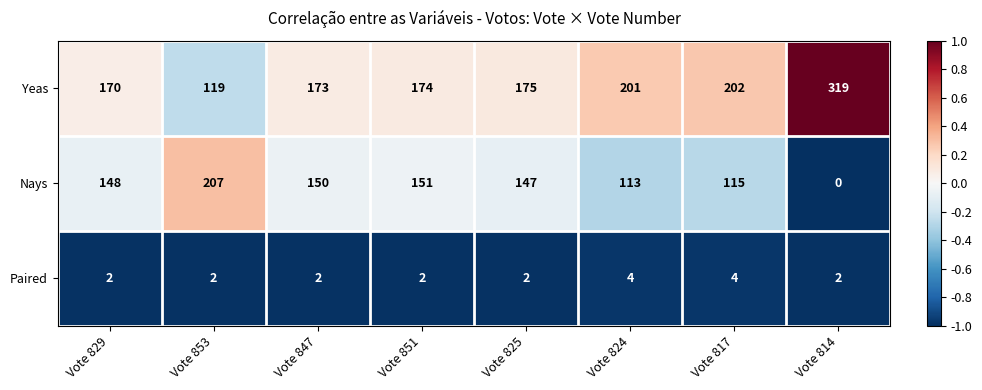

What is the difference between the second highest and minimum values in the Yeas series?

83